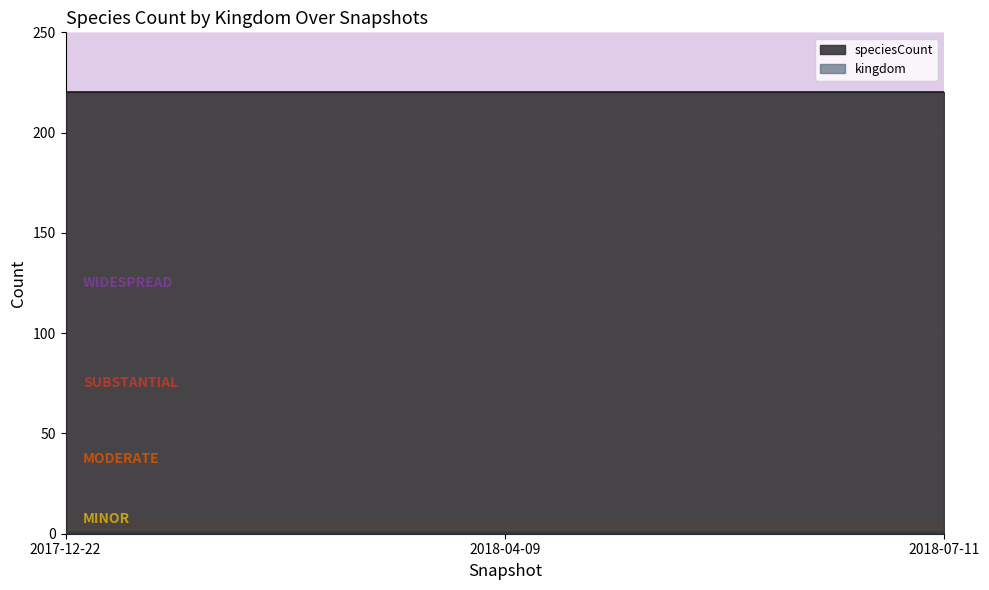

Is it true that speciesCount equals 220 at 2018-04-09?

True